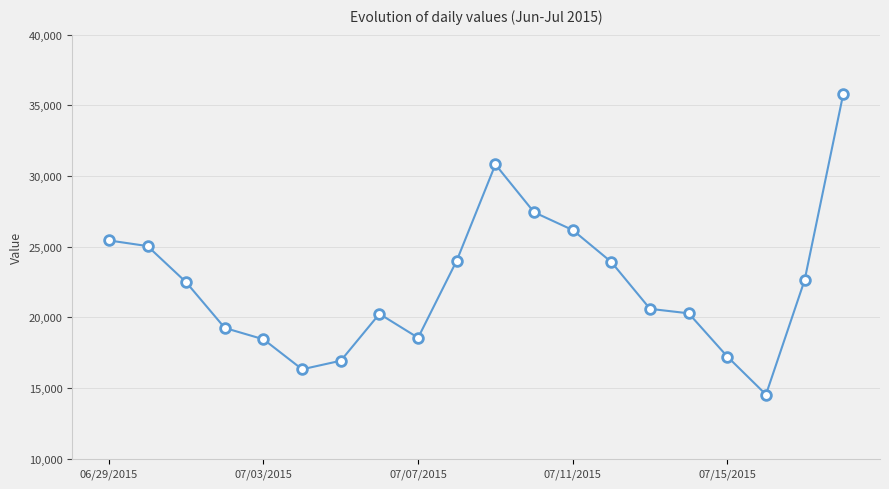

How many points are higher than both their immediate neighbors (excluding endpoints)?

2